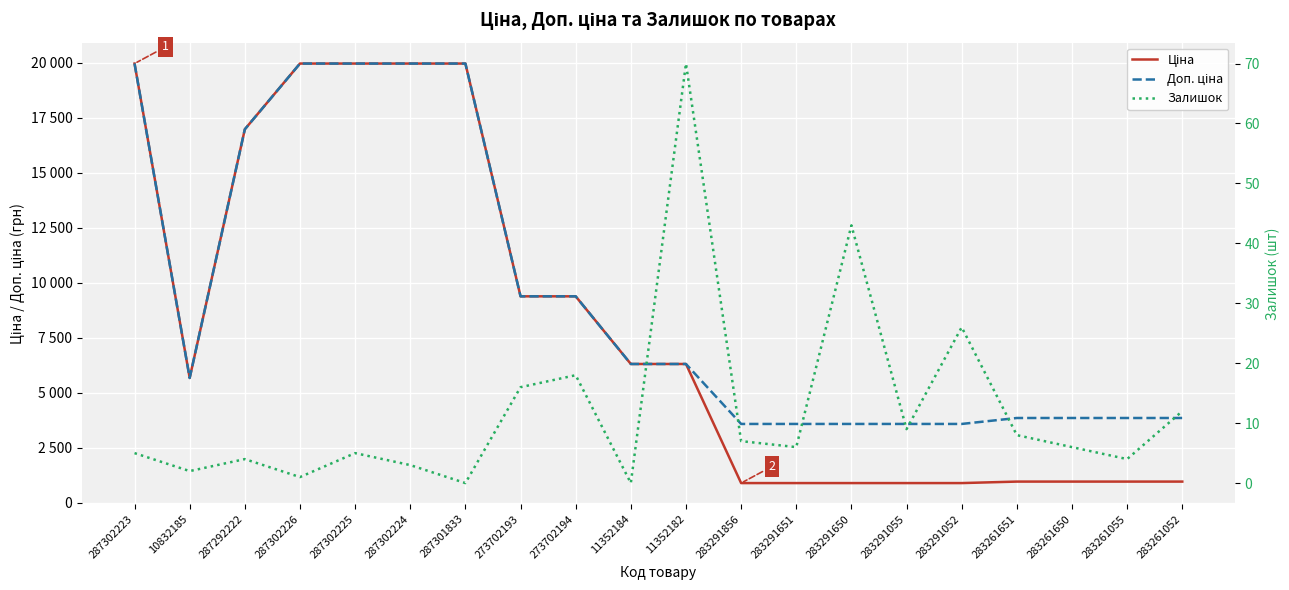

Which series has the largest total across all categories?

Доп. ціна